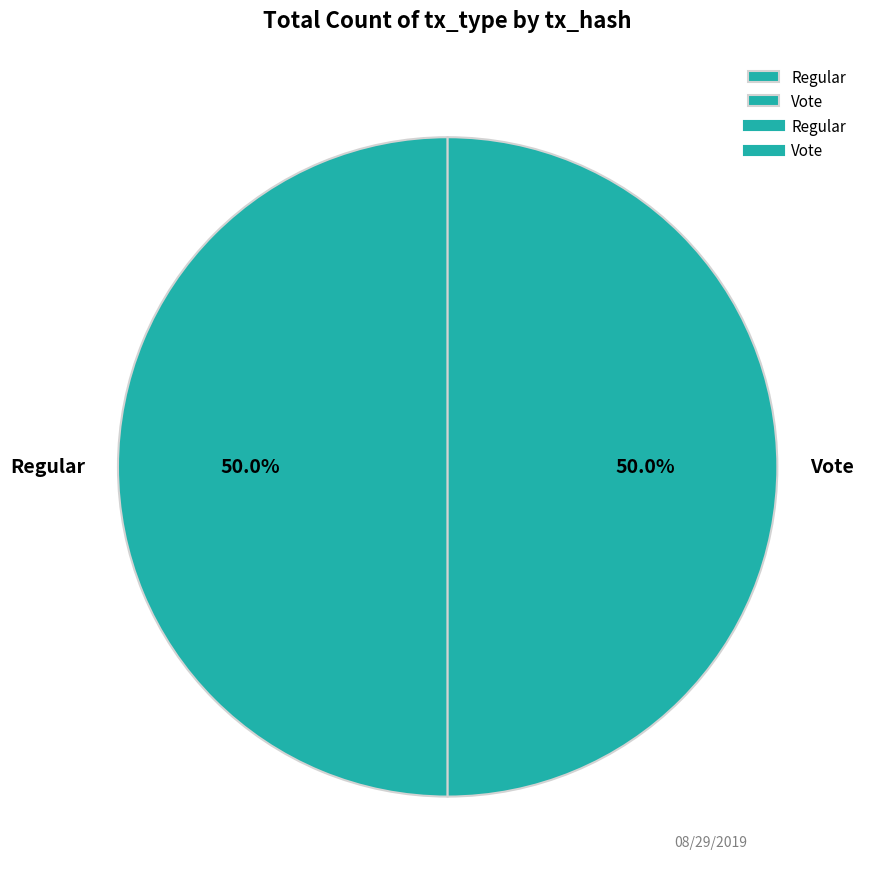

The Regular slice represents 59% of the pie. True or false?

False